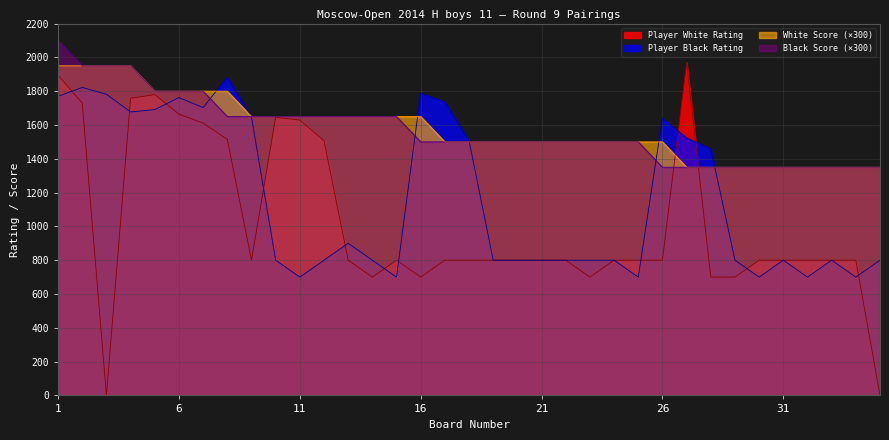

How many lines are shown in the chart?

4